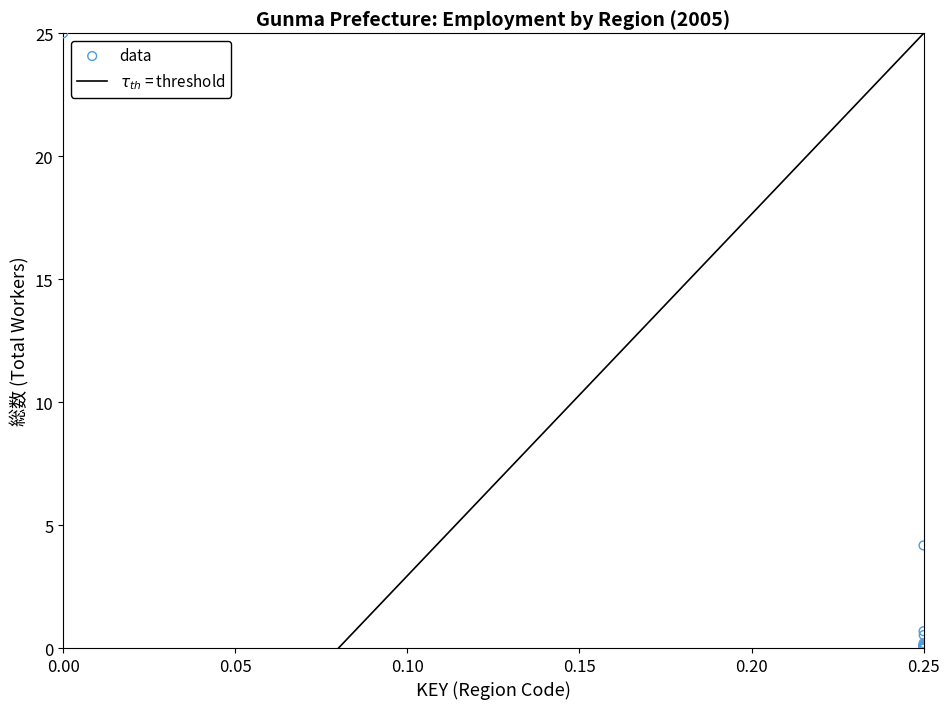

What Y value in the scatter plot is closest to 12?

4.2